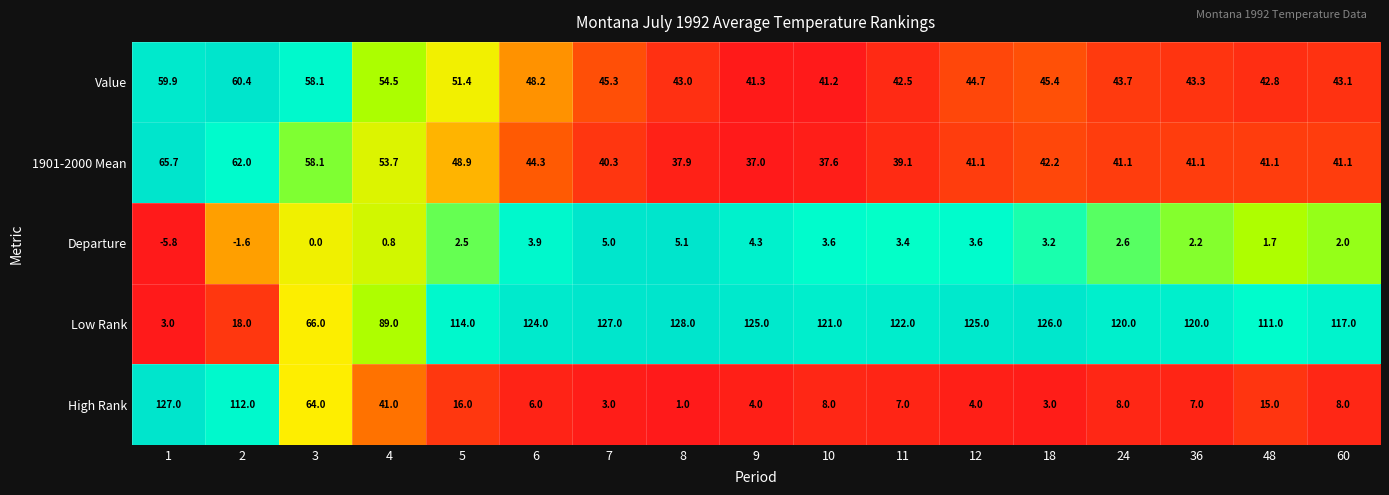

What is the average value of the Departure series?

2.1